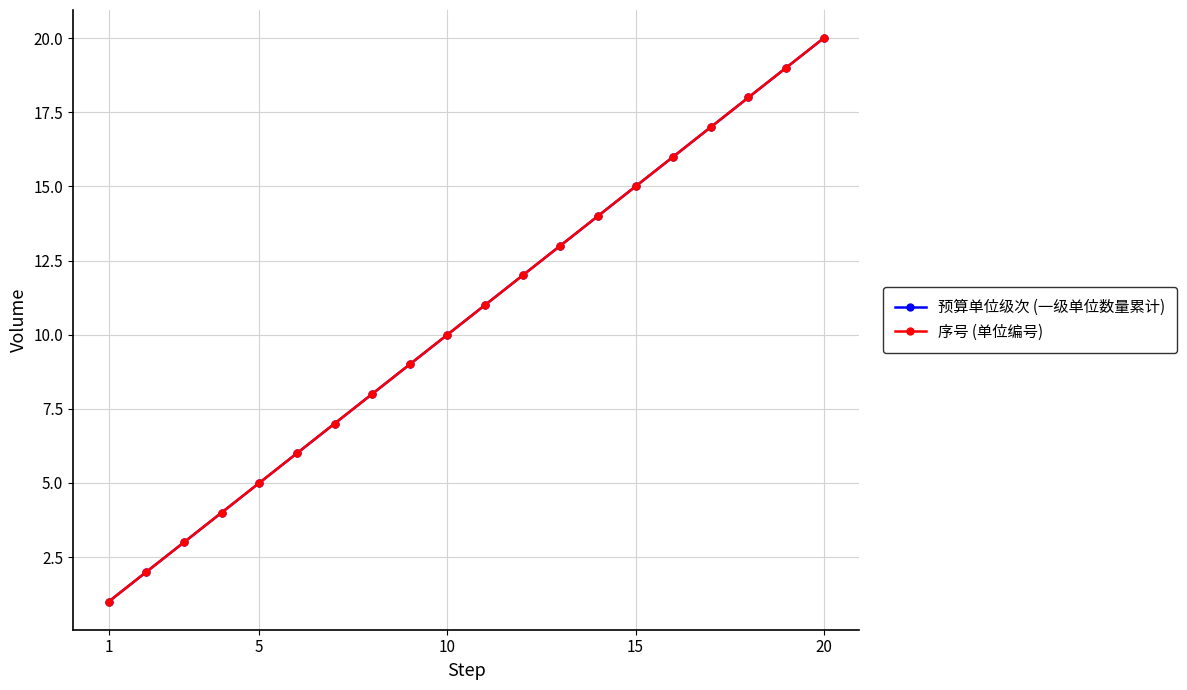

Which category has the lowest value across all series?

1